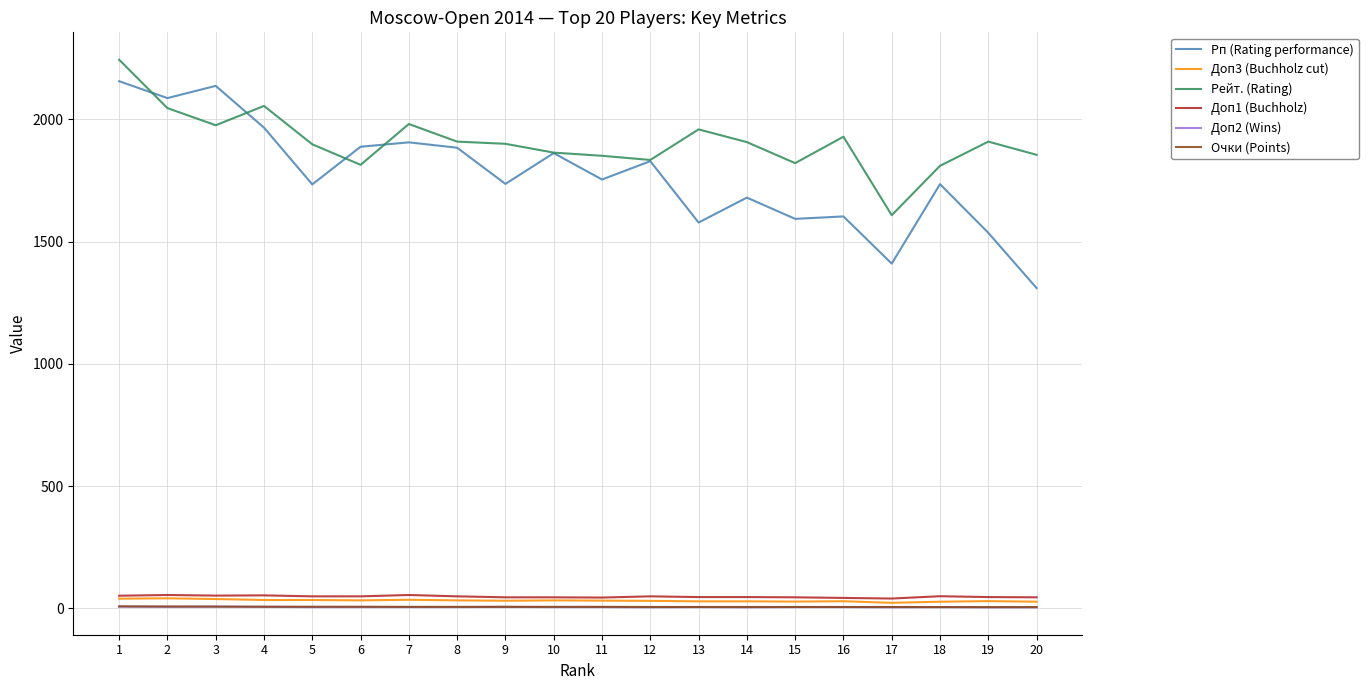

At which category is the sum across all series the highest?

1